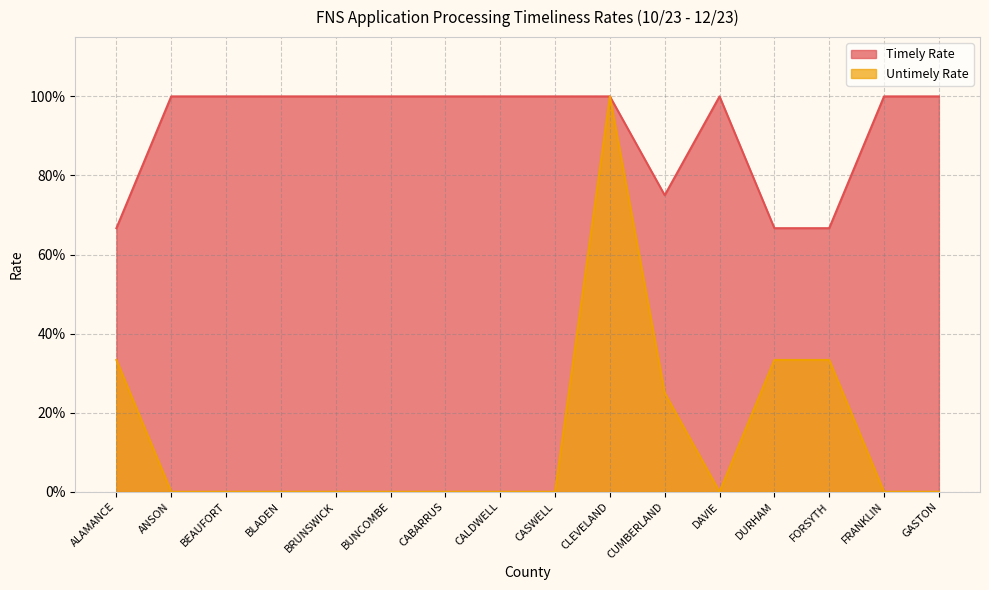

Where is the first local minimum for Timely Rate?

CUMBERLAND